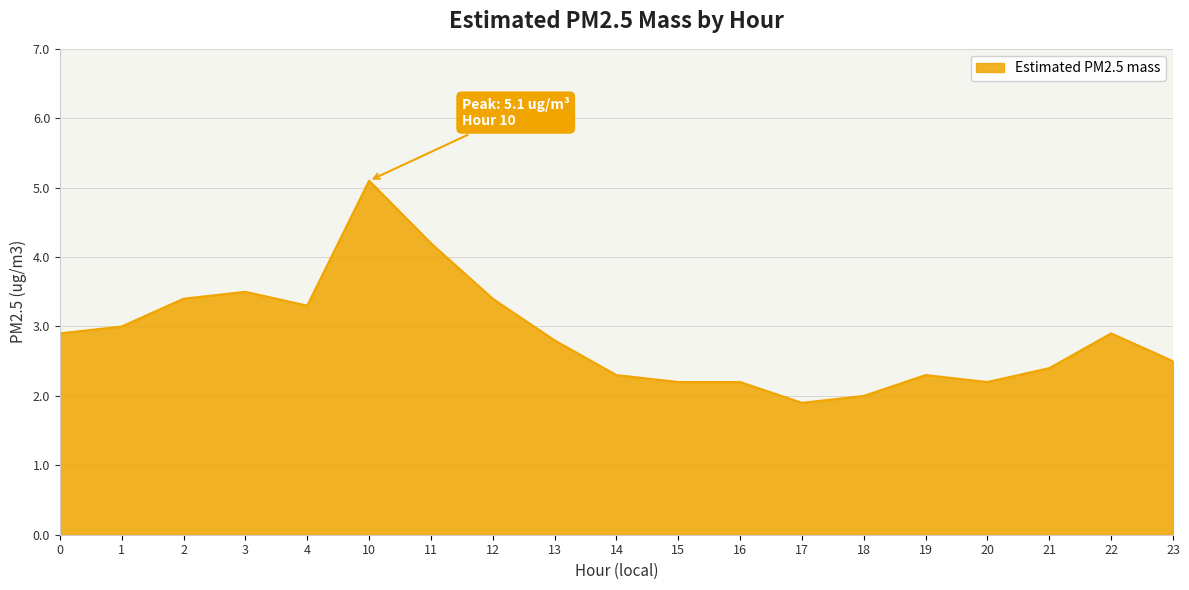

Is it true that the value at 23 is 3.6?

False